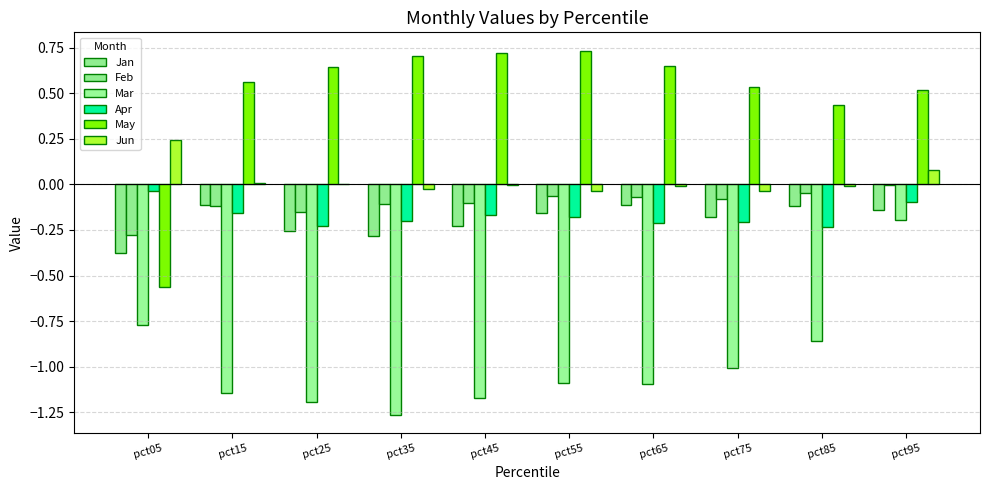

What is the difference between the May values at pct25 and pct55?

0.1